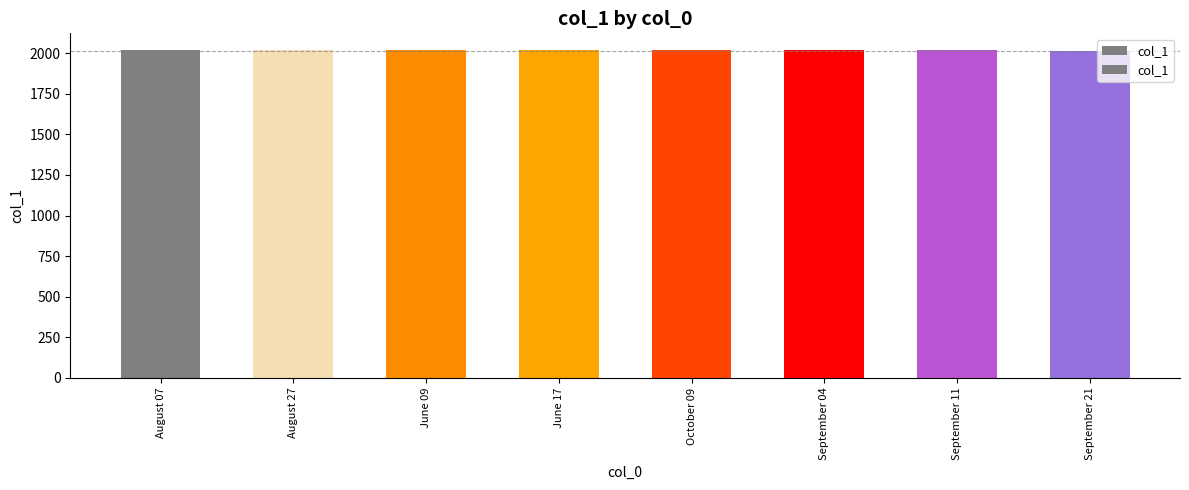

What is the minimum value shown in the chart?

2016